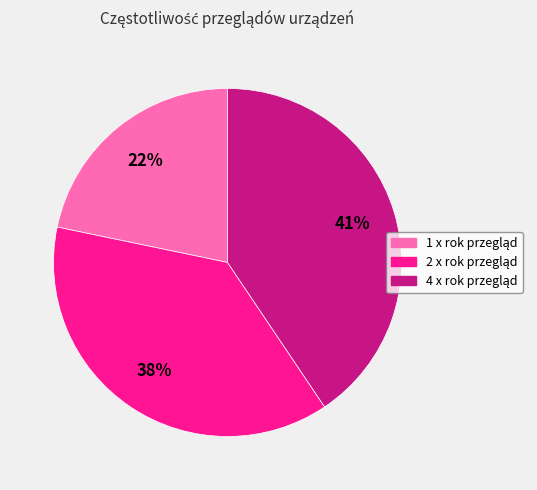

Is there a majority slice in this chart?

No